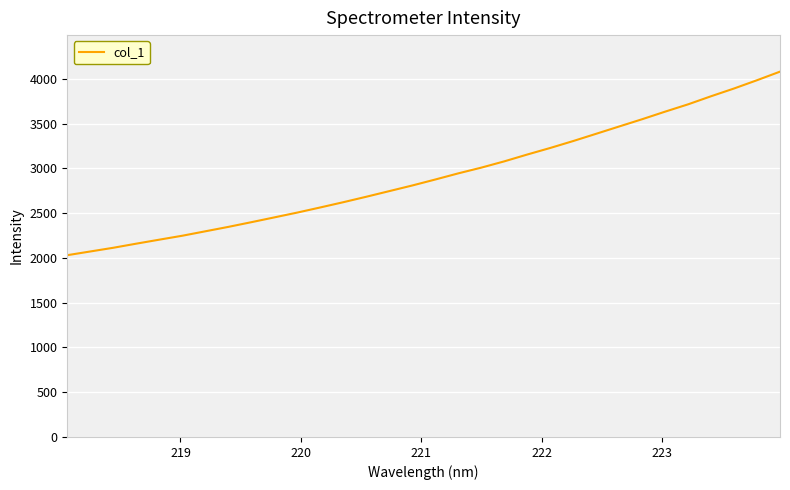

Reading right to left, what are all the values shown in this chart?

4080.8	3985.2	3892.7	3806.2	3715.9	3634.2	3549.6	3468.5	3387.0	3305.9	3228.5	3155.2	3078.8	3008.8	2944.8	2876.2	2809.5	2746.6	2683.6	2622.6	2564.1	2506.8	2452.9	2399.3	2346.8	2297.4	2248.0	2204.0	2159.4	2113.5	2072.1	2030.6